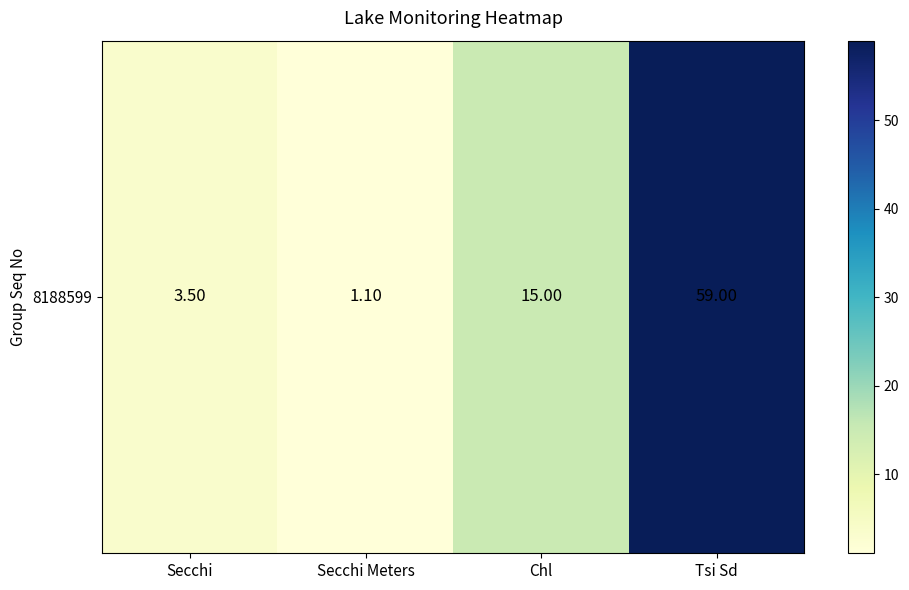

What is the change in value from Secchi Meters to Tsi Sd?

+57.9